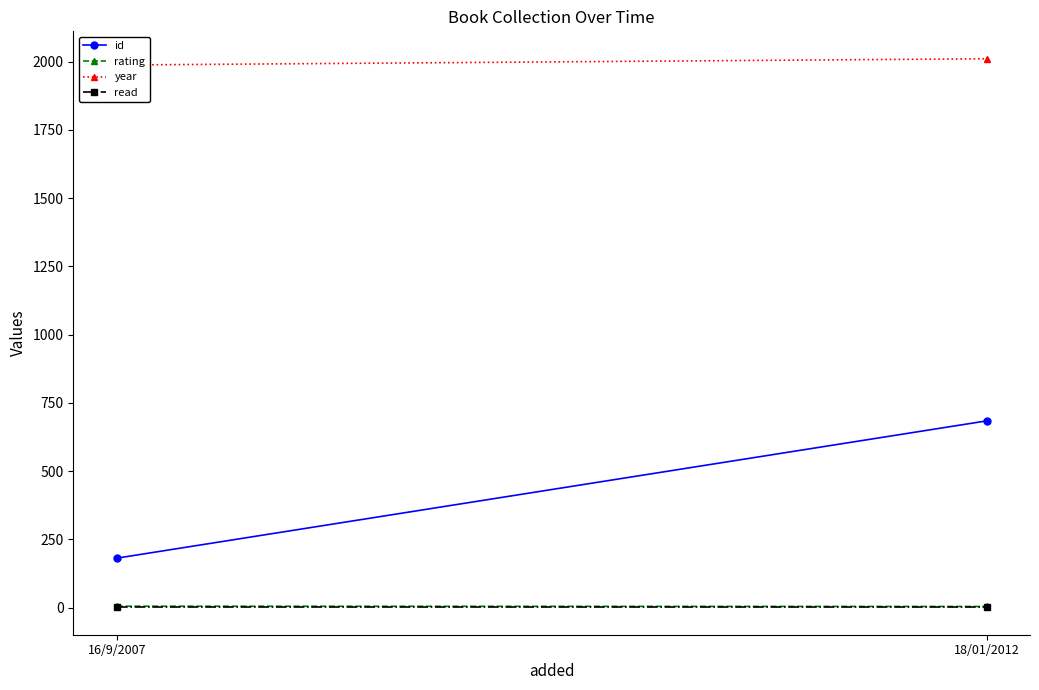

The rating series shows 1 at 16/9/2007. True or false?

False